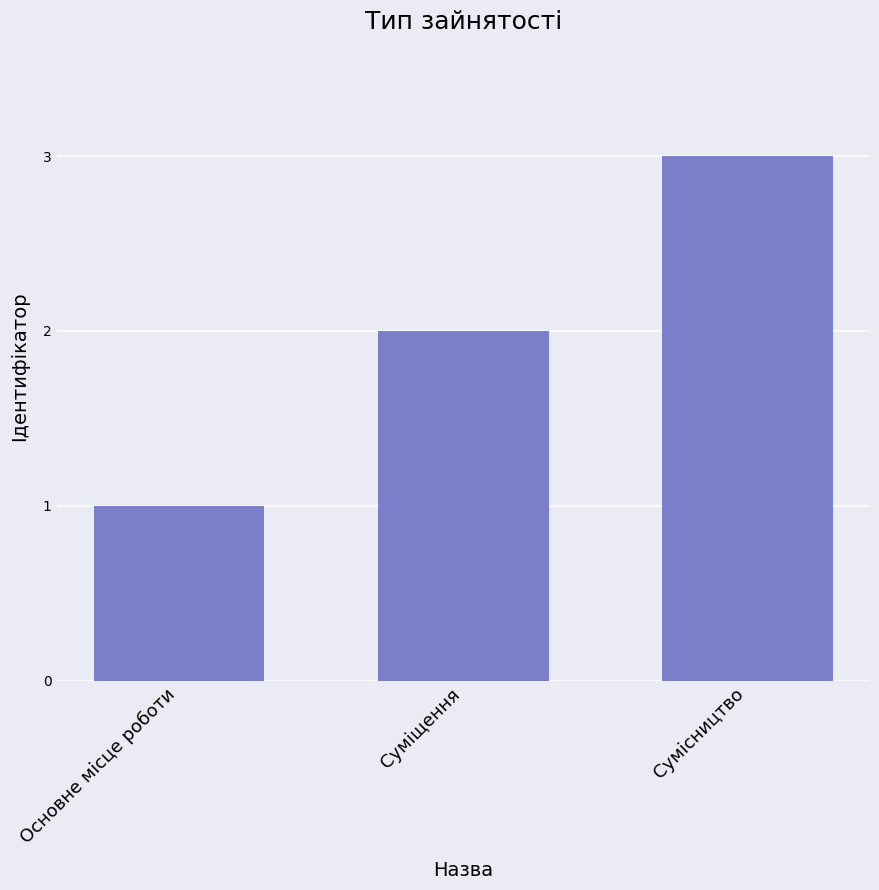

Rank the categories by value from highest to lowest.

Сумісництво, Суміщення, Основне місце роботи